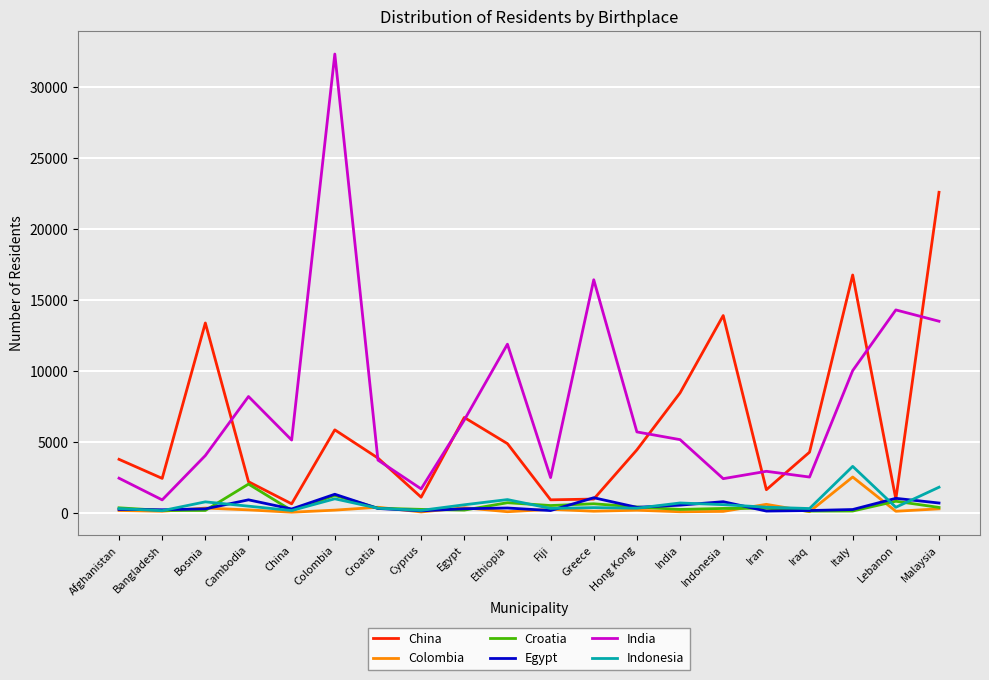

The value of India at Malaysia is 13517. True or false?

True